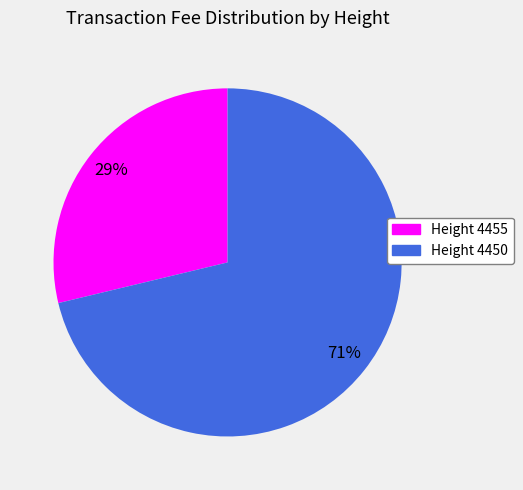

Does Height 4450 represent more than half of the total?

Yes